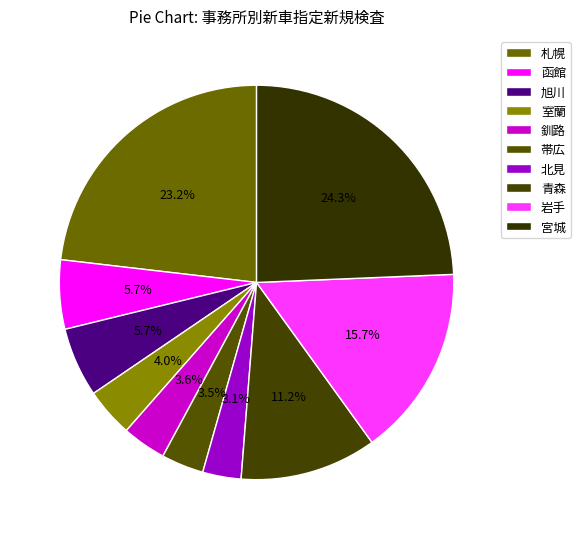

Is 岩手 the majority of the pie?

No